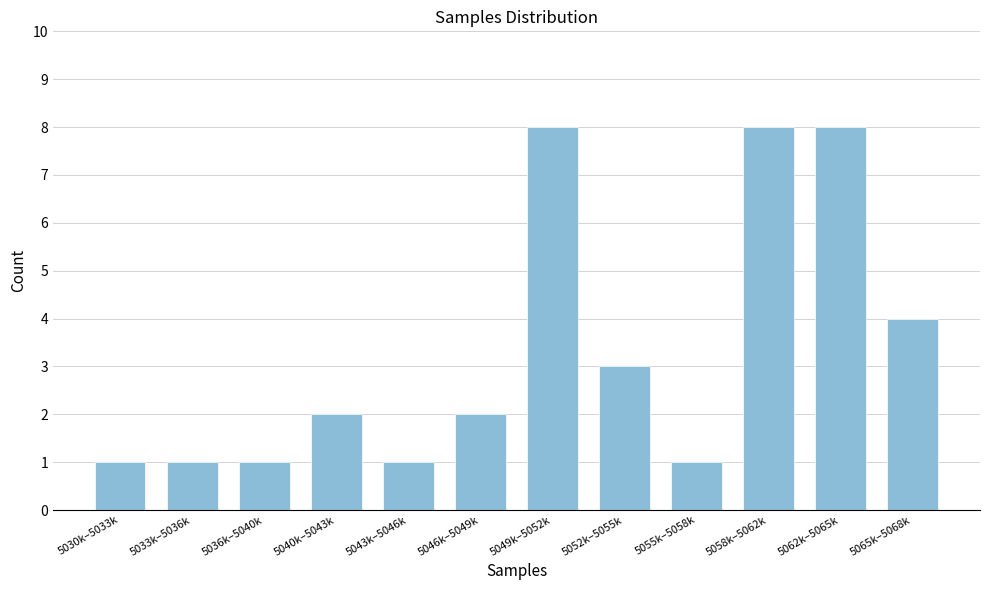

Reading left to right, extract all data points from this chart.

1	1	1	2	1	2	8	3	1	8	8	4